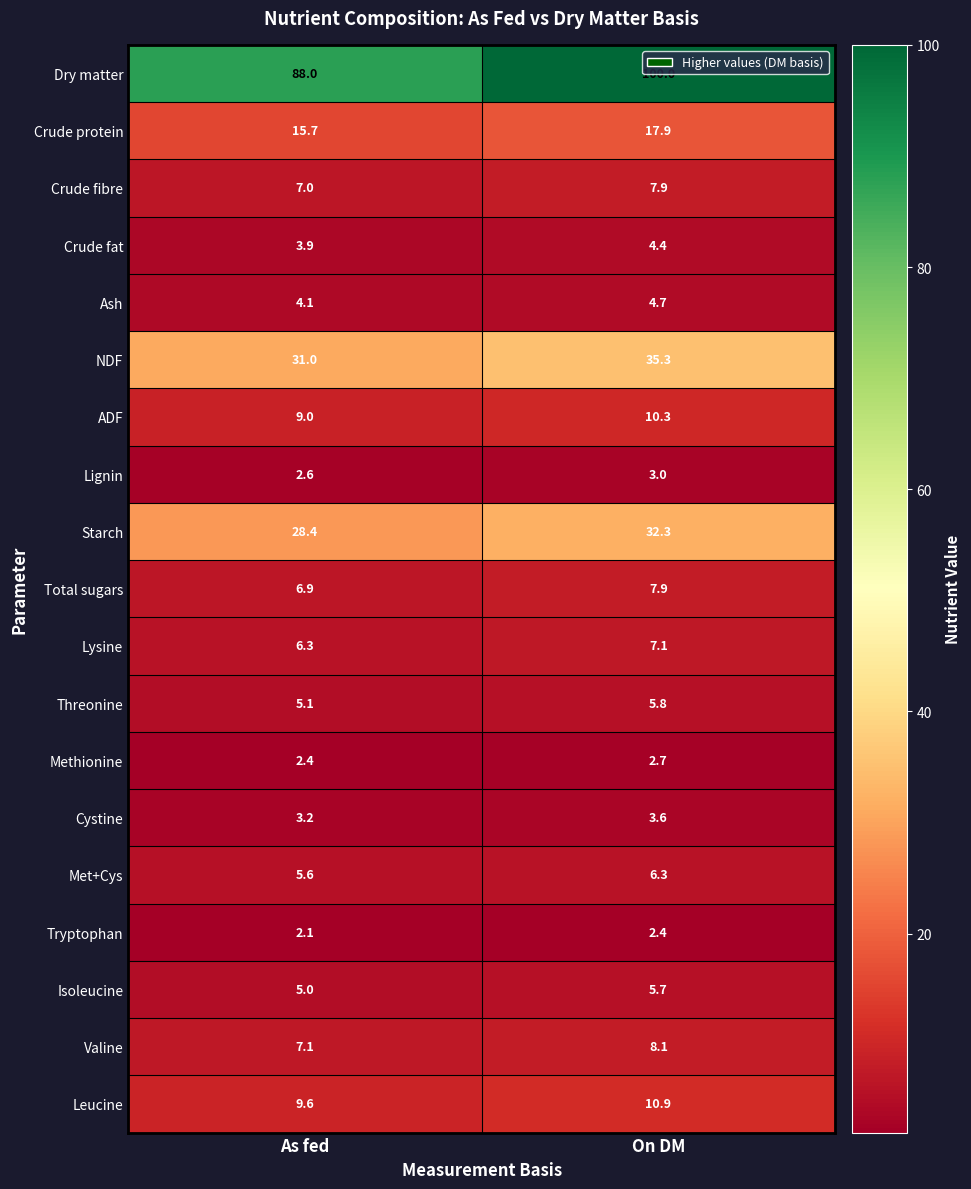

What is the sum of the Tryptophan values at As fed and On DM?

4.5